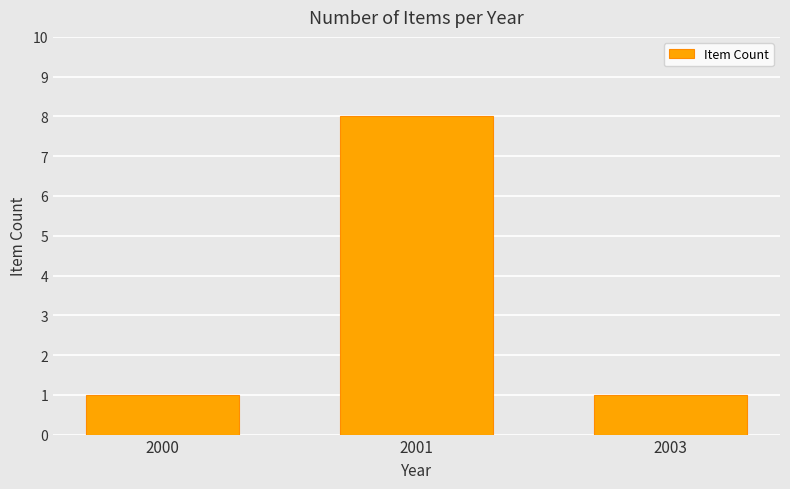

How many values are between 1 and 8?

3